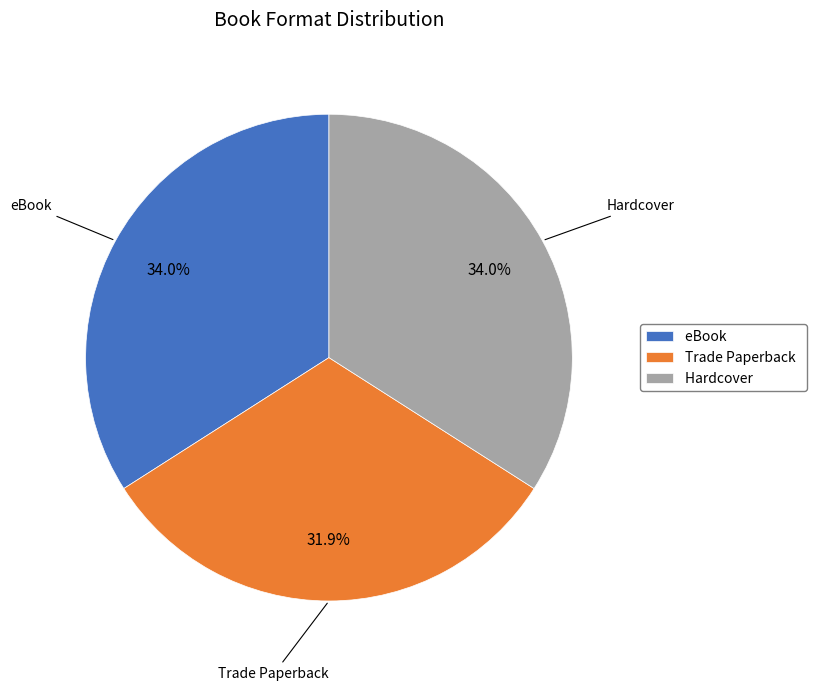

Combined, do eBook and Hardcover account for over 50%?

Yes